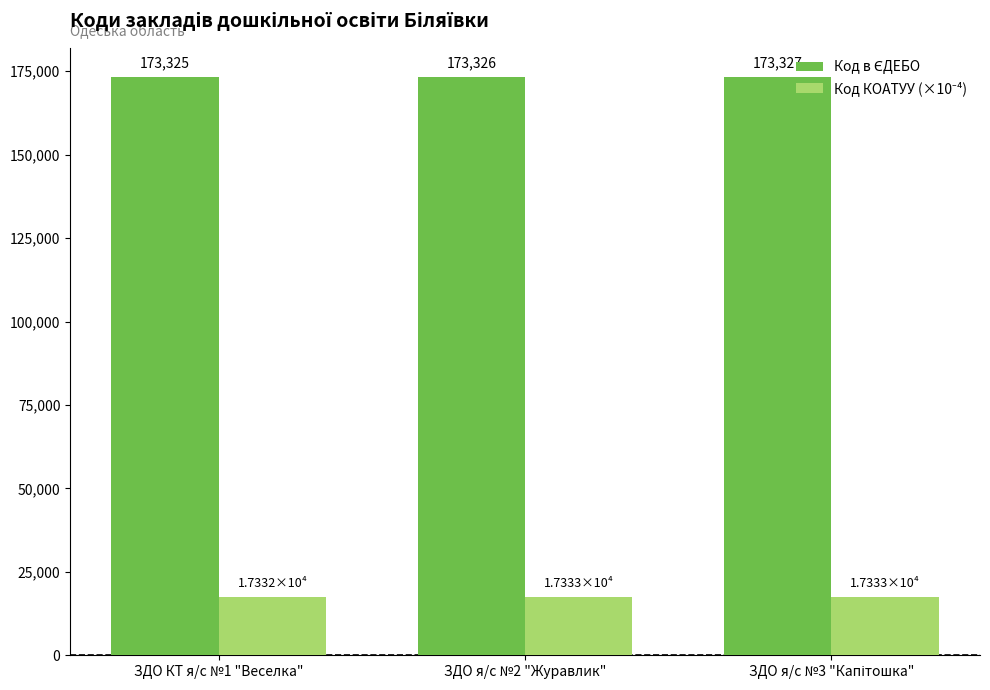

What is the greatest value displayed?

173327.0